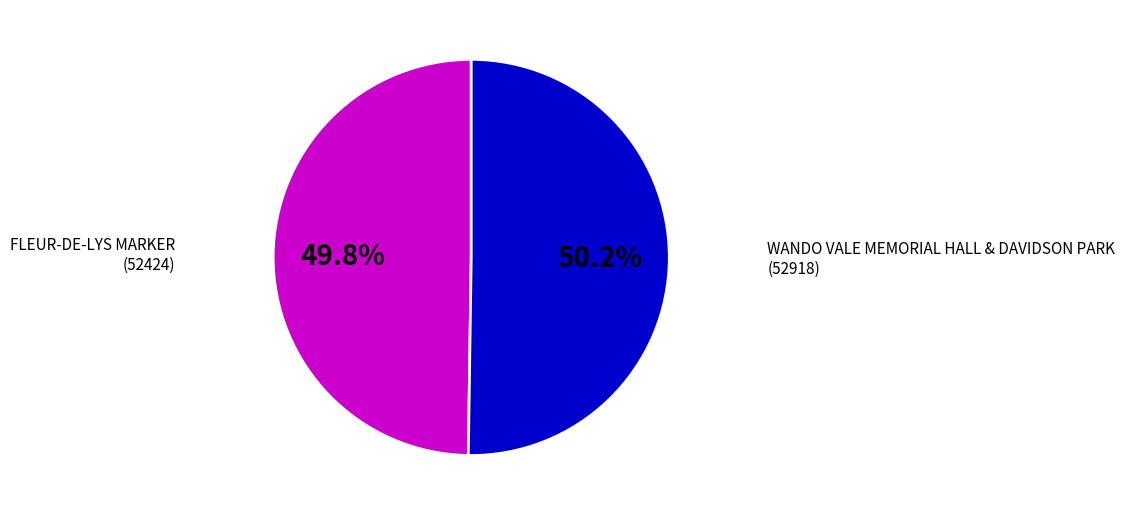

To the nearest percent, what is the average slice percentage?

50%